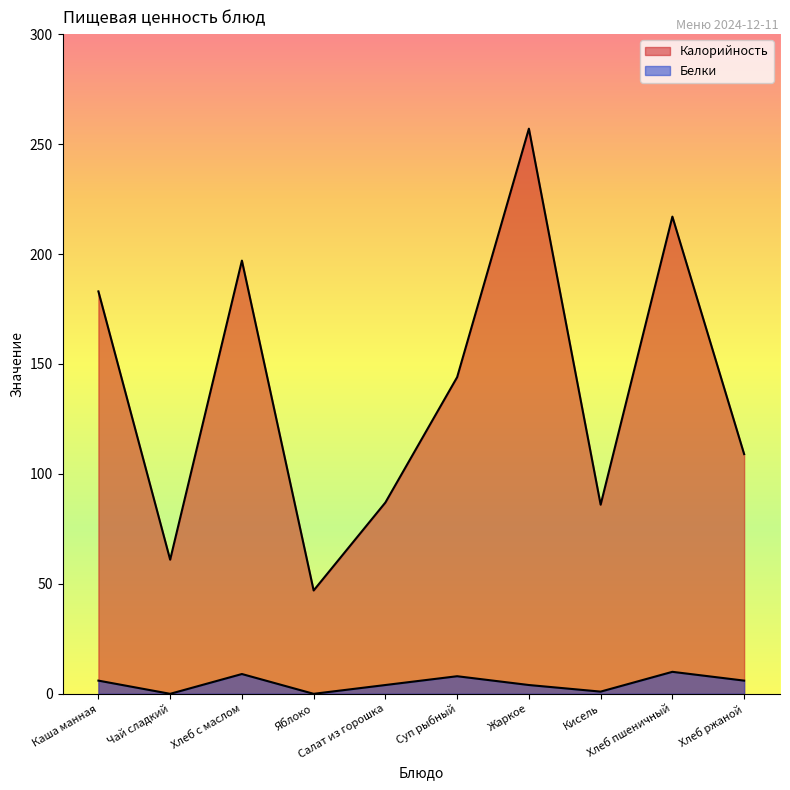

Reading right to left, list all the values displayed in this chart.

Калорийность: Хлеб ржаной=109	Хлеб пшеничный=217	Кисель=86	Жаркое=257	Суп рыбный=144	Салат из горошка=87	Яблоко=47	Хлеб с маслом=197	Чай сладкий=61	Каша манная=183
Белки: Хлеб ржаной=6	Хлеб пшеничный=10	Кисель=1	Жаркое=4	Суп рыбный=8	Салат из горошка=4	Яблоко=0	Хлеб с маслом=9	Чай сладкий=0	Каша манная=6